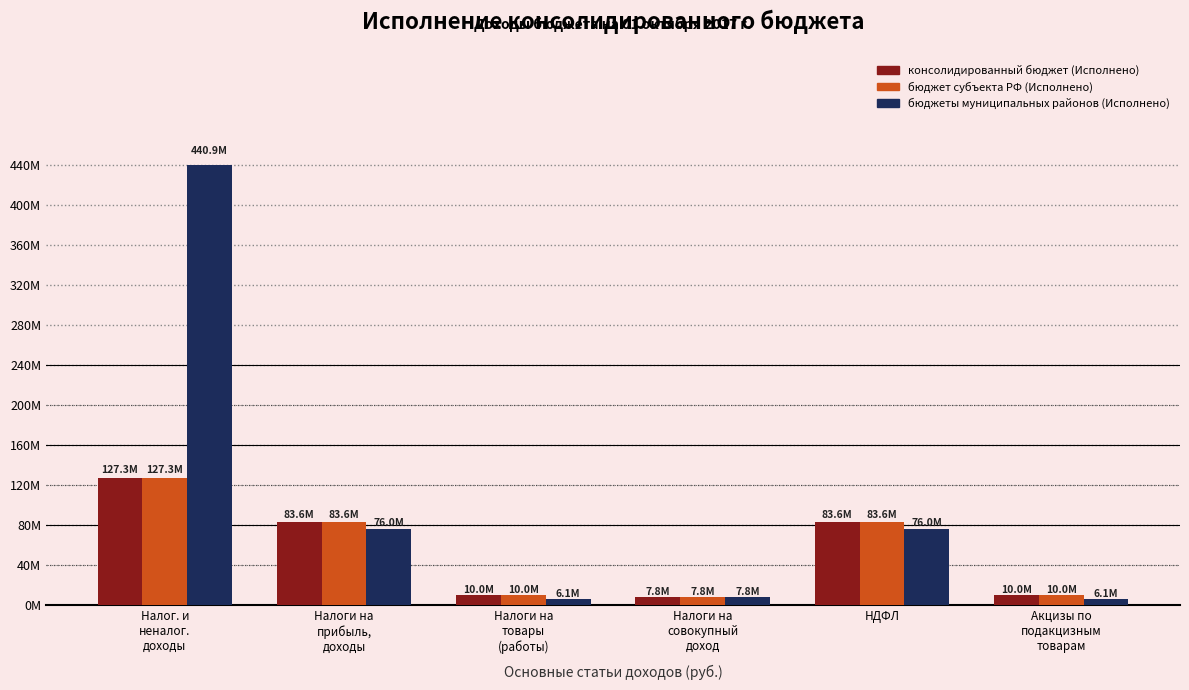

What value does the консолидированный бюджет (Исполнено) series have at Налоги на
товары
(работы)?

10043796.2